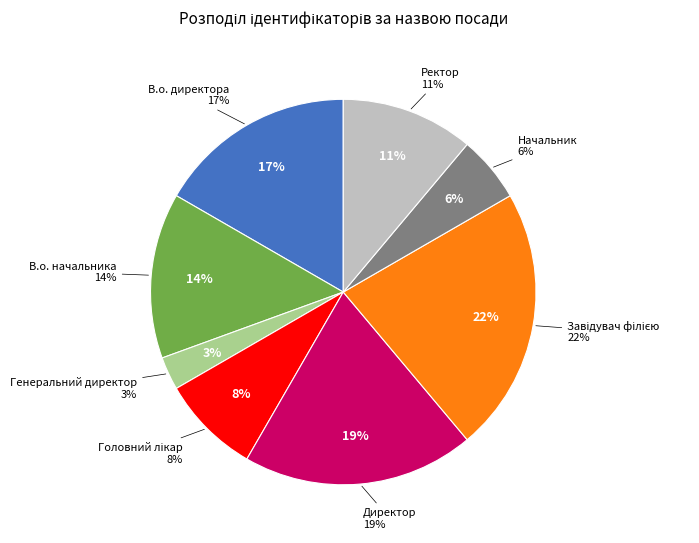

What is the ratio of the value at В.о. директора to the value at Головний лікар?

2.0